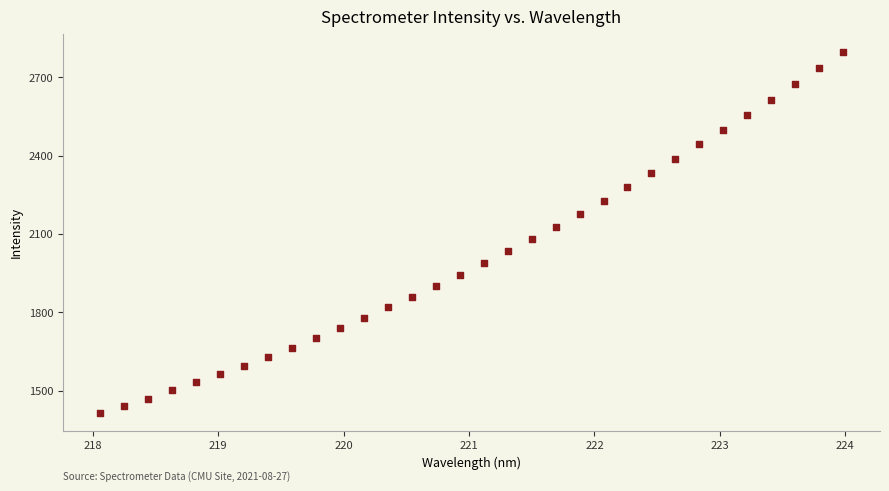

What is the range of X values (max minus min)?

5.9